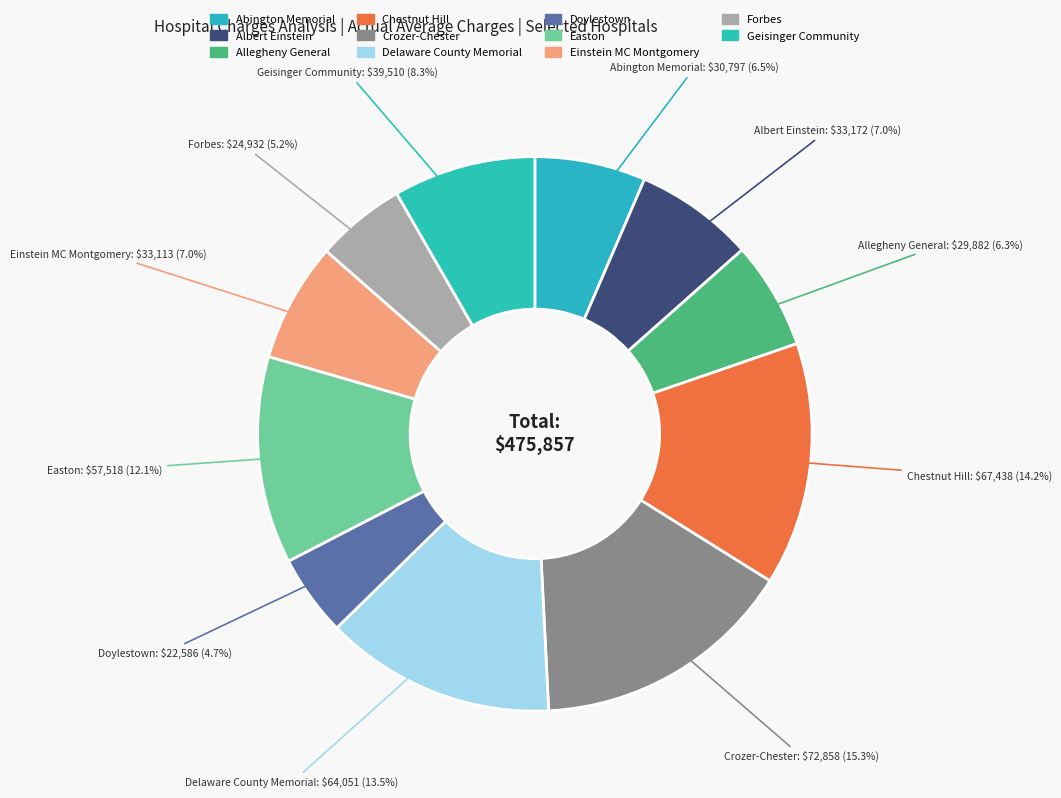

Rank the categories by value from lowest to highest.

Doylestown, Forbes, Allegheny General, Abington Memorial, Einstein MC Montgomery, Albert Einstein, Geisinger Community, Easton, Delaware County Memorial, Chestnut Hill, Crozer-Chester